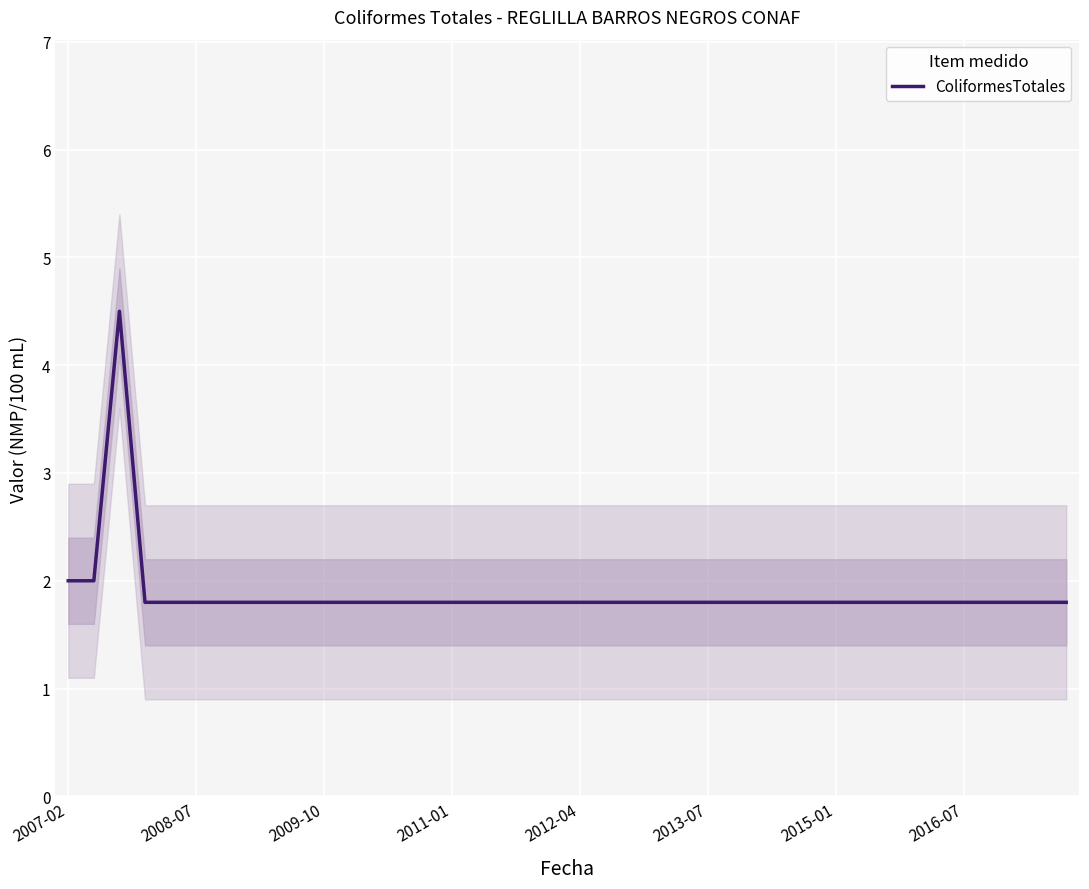

Approximately how many times larger is the value at 23 compared to 32?

1.0